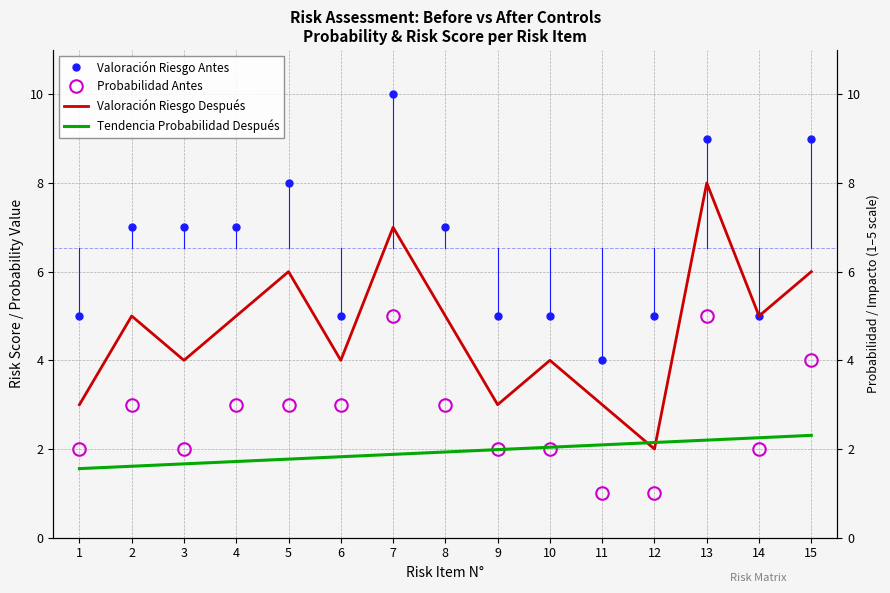

True or false: Probabilidad Antes and Tendencia Probabilidad Después intersect in this chart.

True